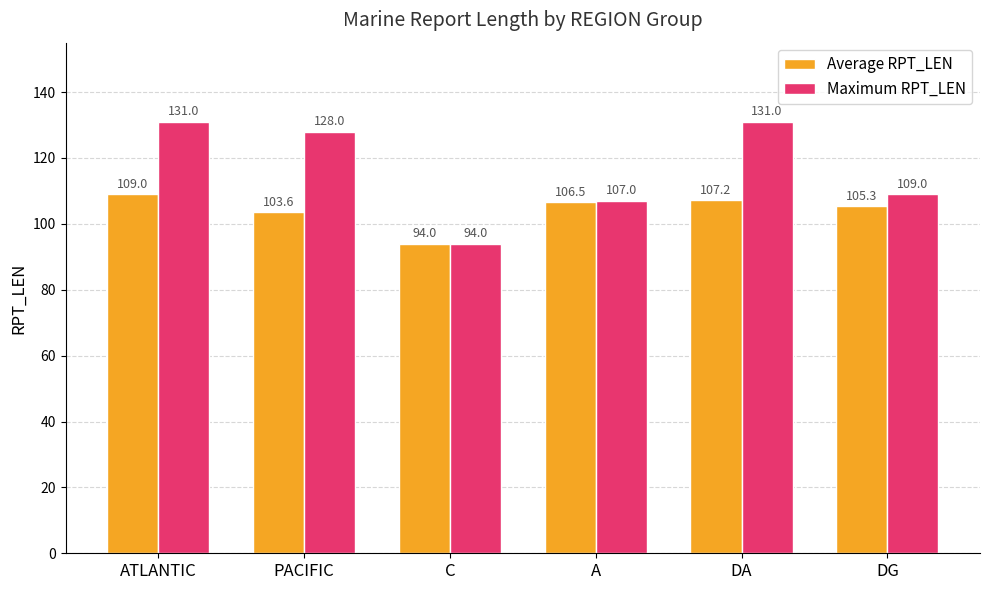

What is the difference between the Maximum RPT_LEN values at DA and PACIFIC?

3.0